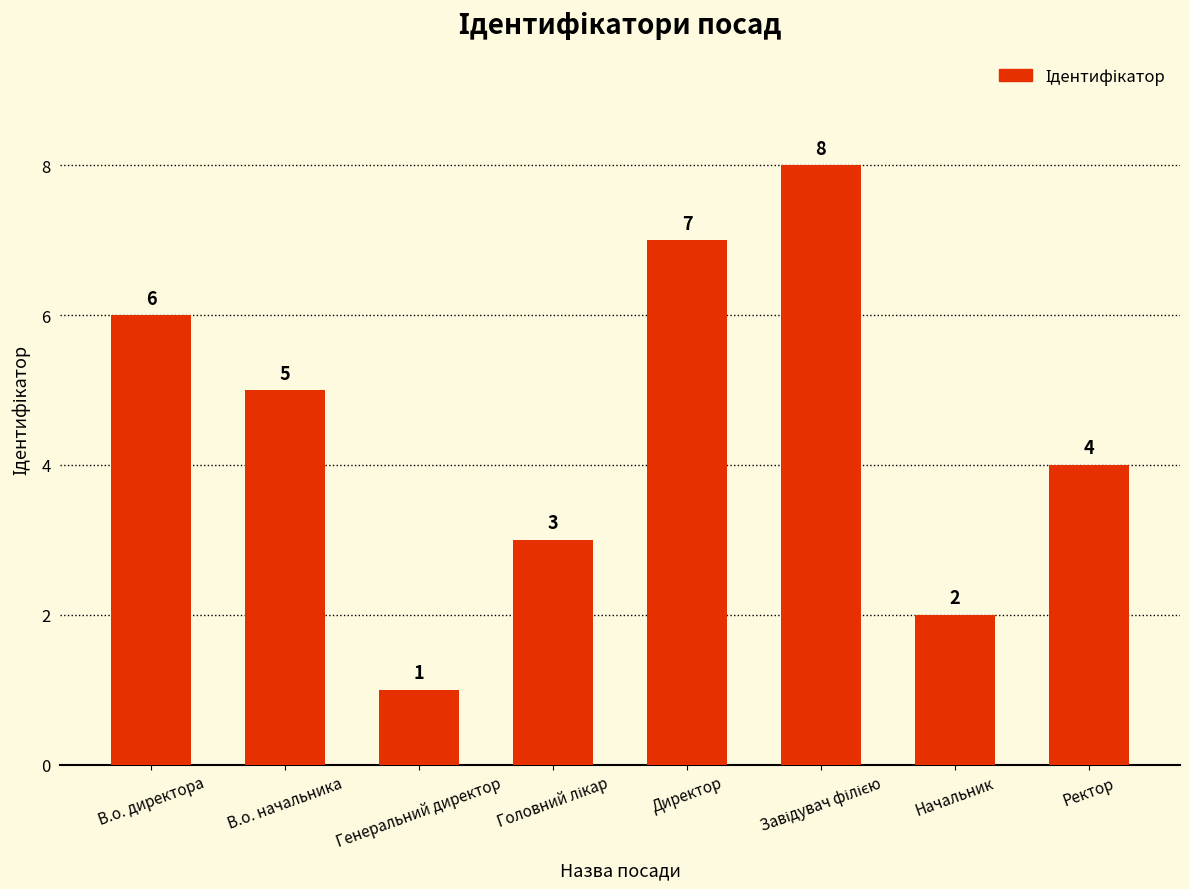

Reading left to right, extract all data points from this chart.

6	5	1	3	7	8	2	4